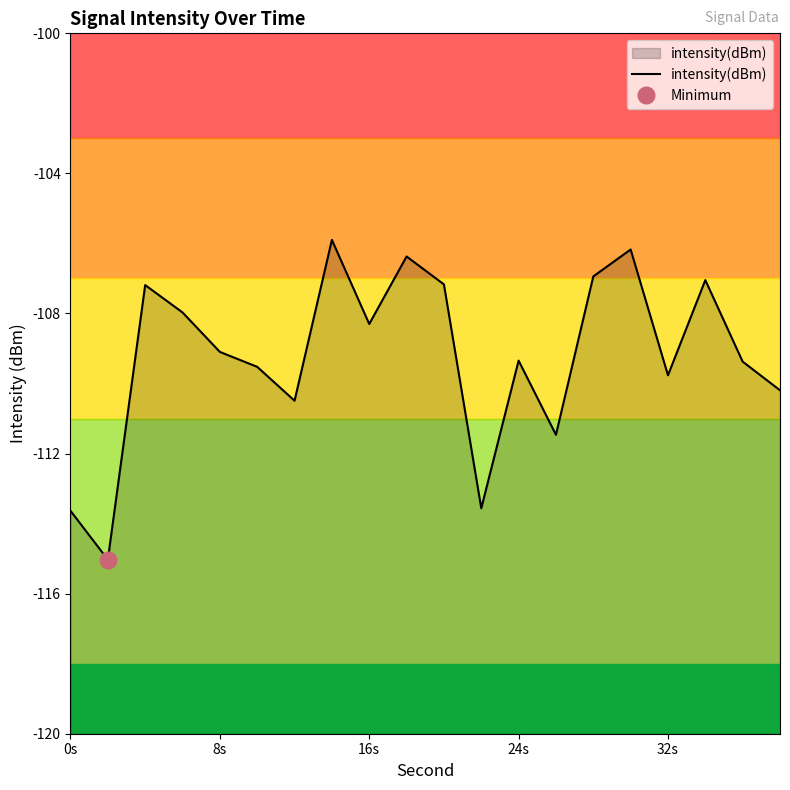

The intensity(dBm) series shows -35.4 at 16s. True or false?

False